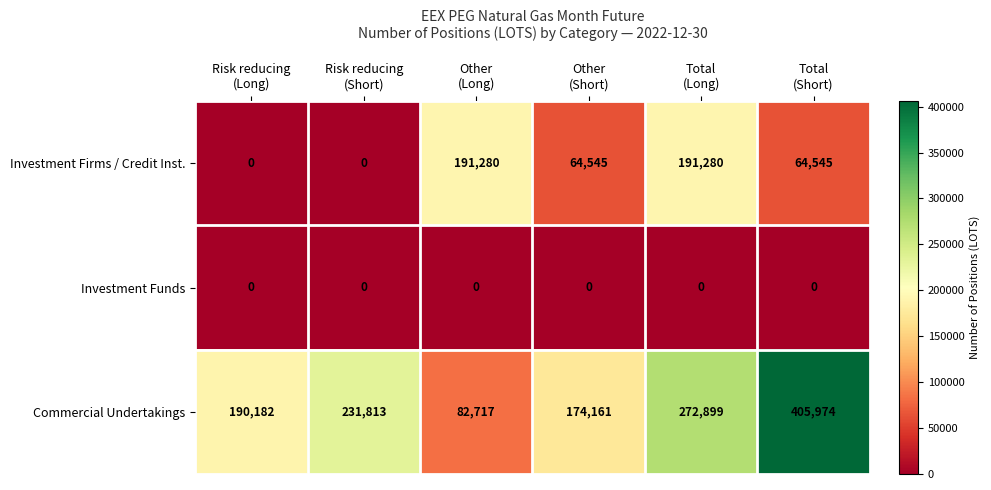

Reading left to right, transcribe all the data shown in this chart.

Investment Firms / Credit Inst.: 0	0	191280	64545	191280	64545
Investment Funds: 0	0	0	0	0	0
Commercial Undertakings: 190182	231813	82717	174161	272899	405974